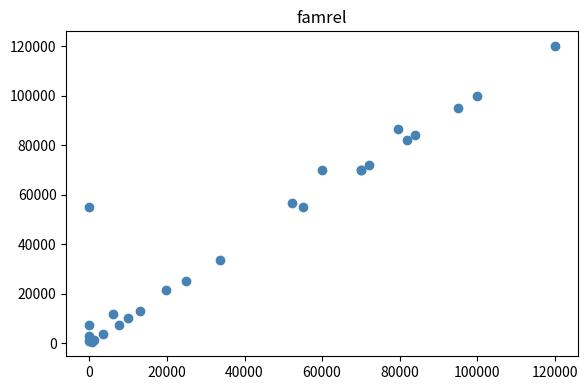

What Y value in the scatter plot is closest to 60350?

56442